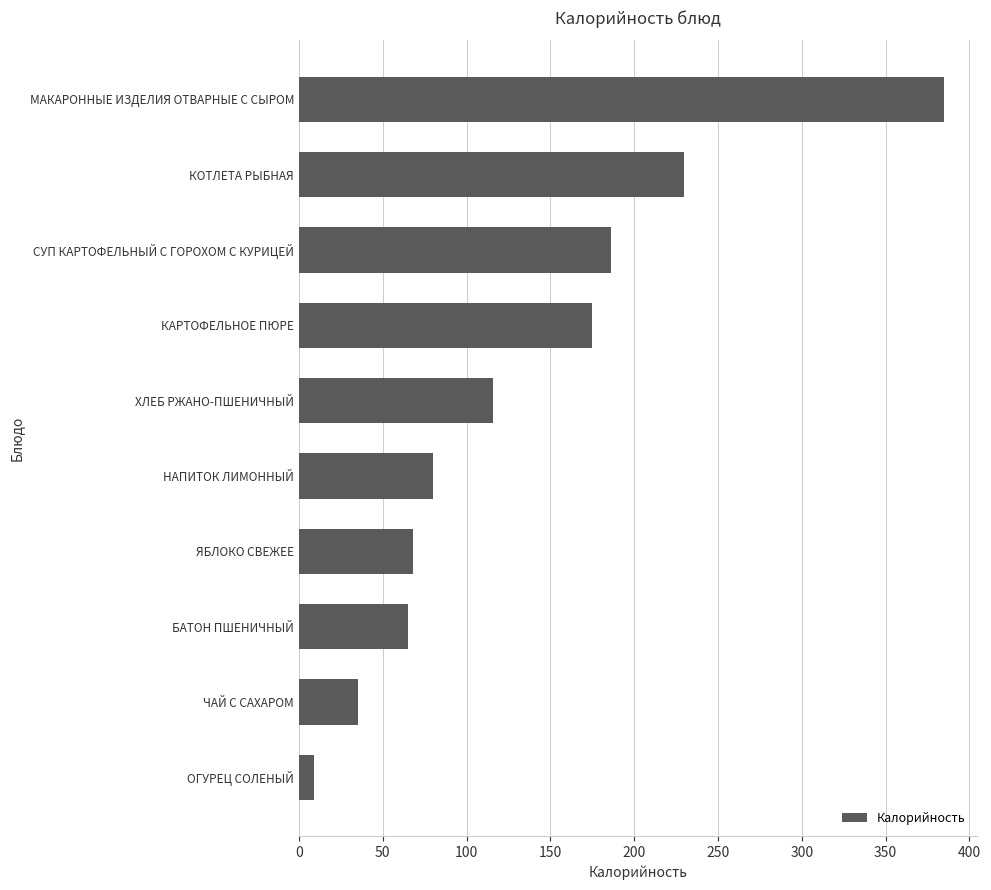

The value at ОГУРЕЦ СОЛЕНЫЙ is 9. True or false?

True